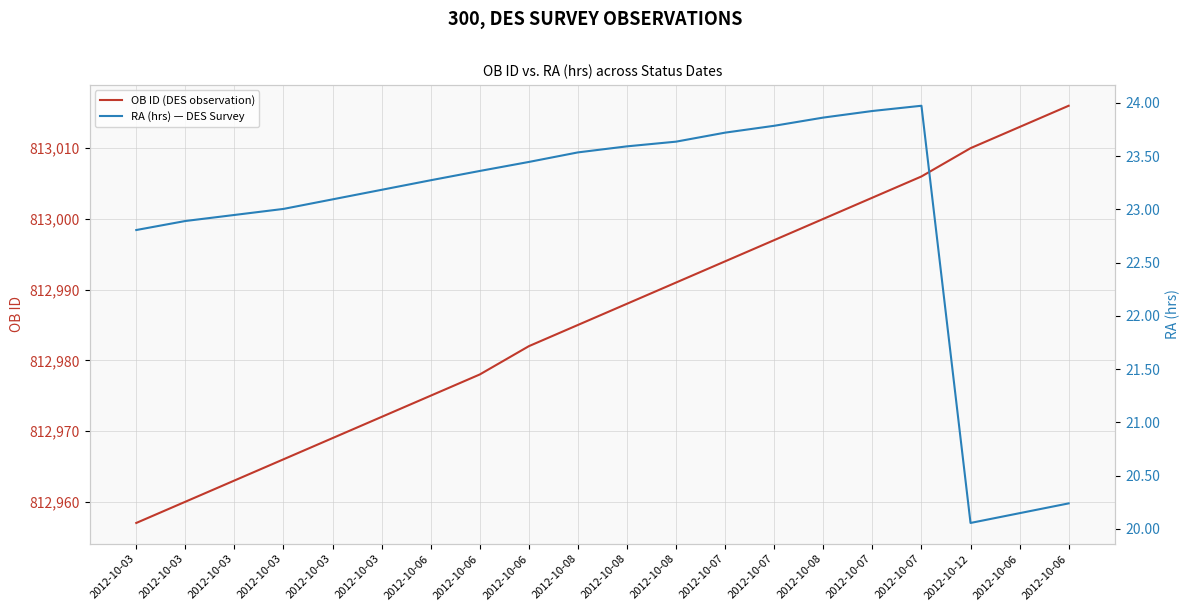

True or false: OB ID (DES observation) and RA (hrs) — DES Survey intersect in this chart.

False